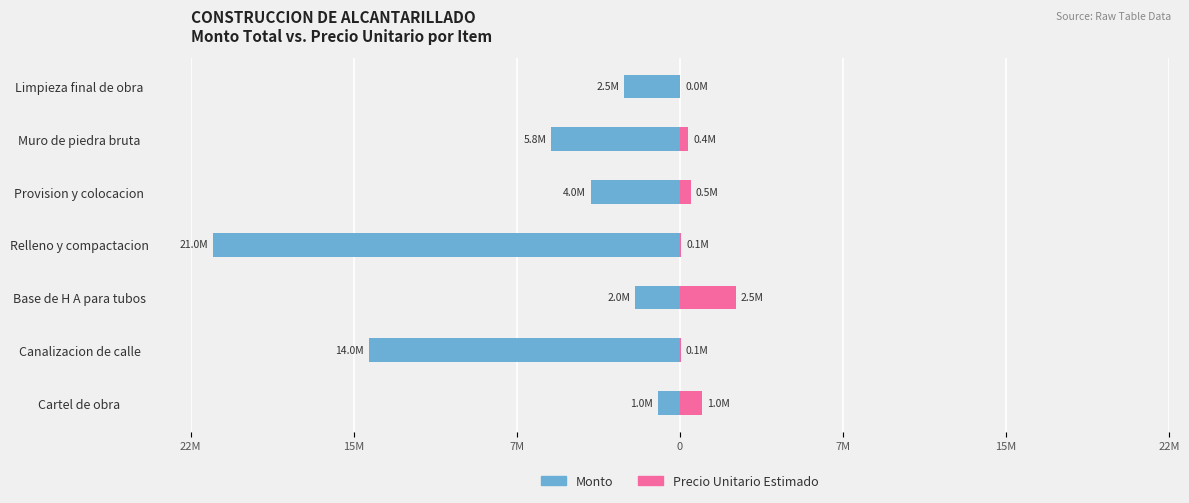

What is the difference between the maximum and minimum values in the Monto series?

20000000